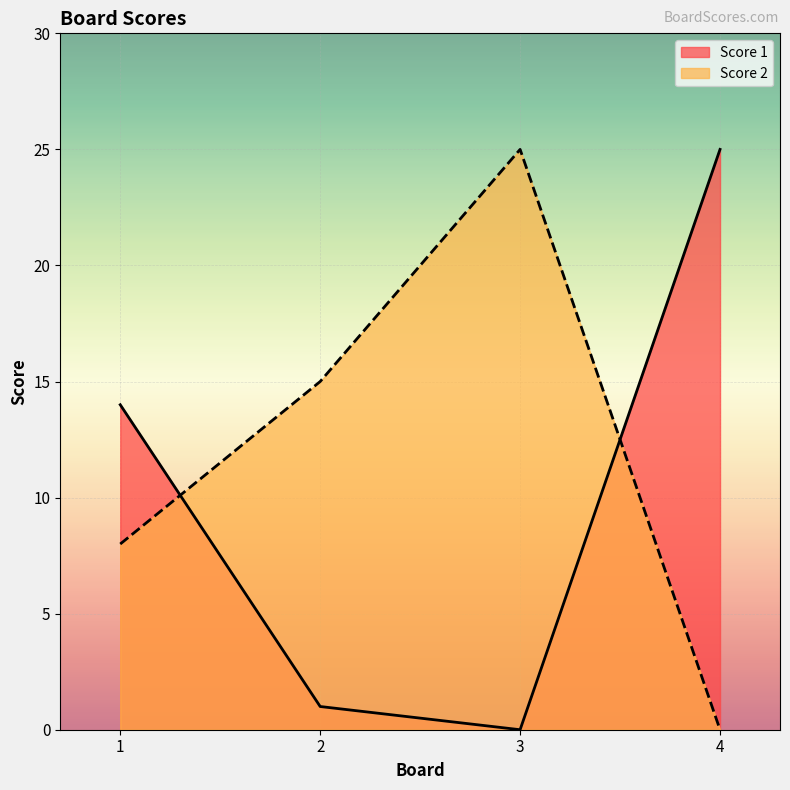

What is the difference between the Score 2 values at 4 and 3?

25